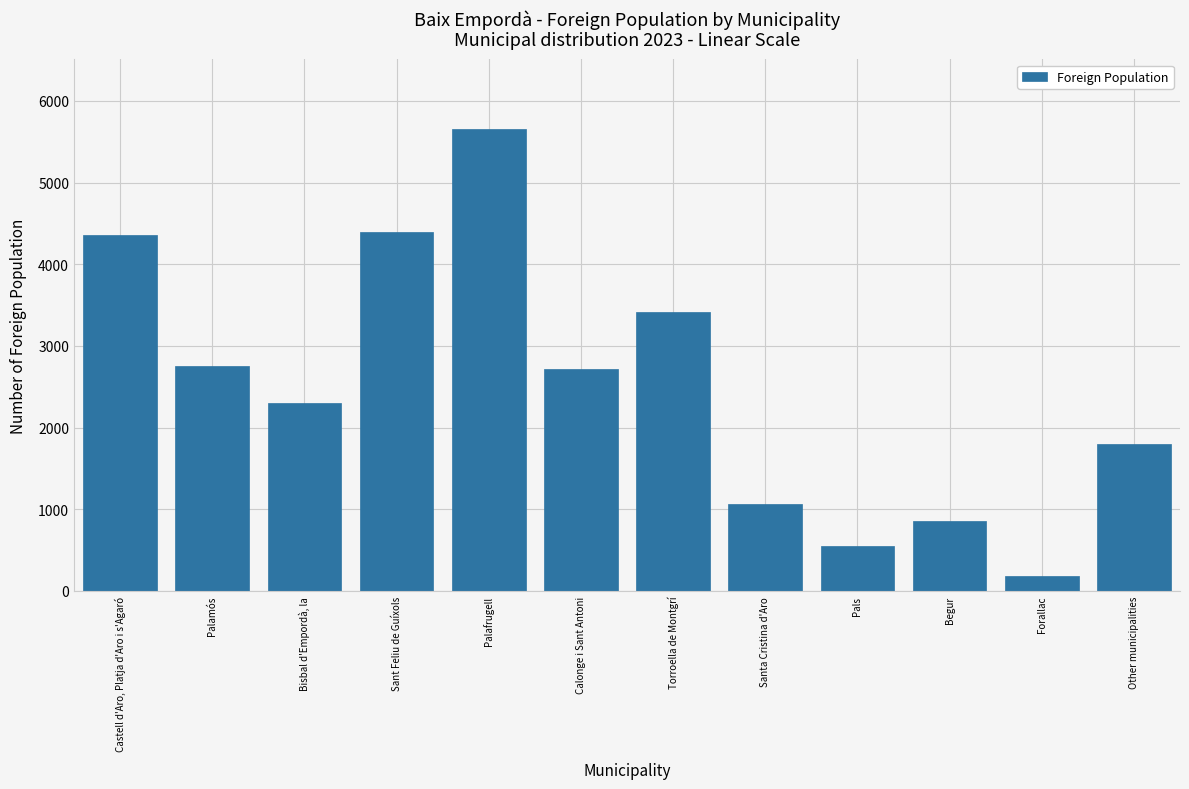

Reading left to right, extract all data points from this chart.

Castell d'Aro, Platja d'Aro i s'Agaró=4363	Palamós=2759	Bisbal d'Empordà, la=2298	Sant Feliu de Guíxols=4396	Palafrugell=5661	Calonge i Sant Antoni=2721	Torroella de Montgrí=3412	Santa Cristina d'Aro=1064	Pals=550	Begur=851	Forallac=187	Other municipalities=1804